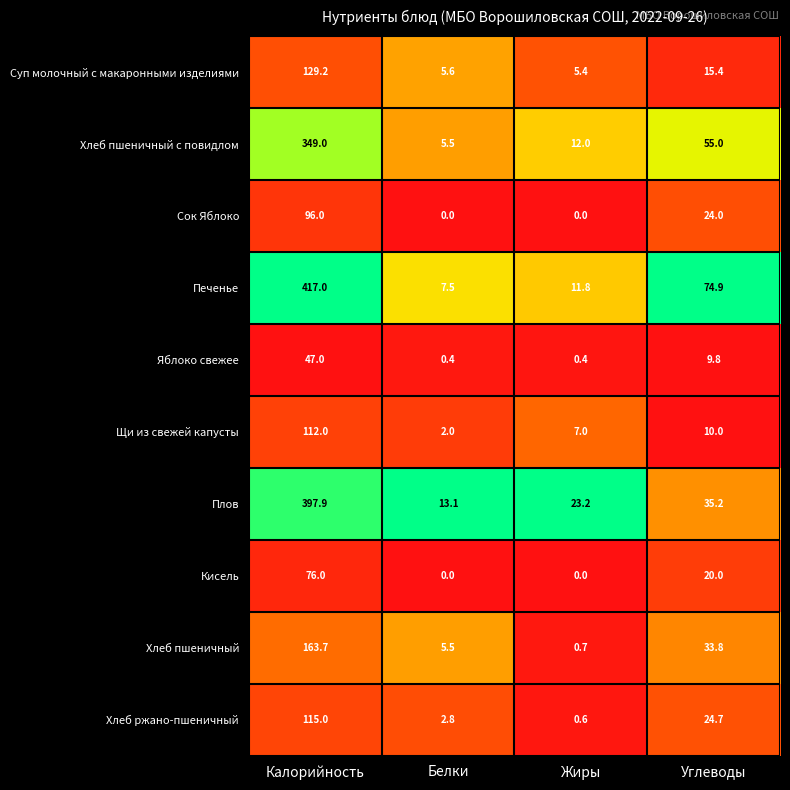

Between Жиры and Углеводы, which series saw the biggest shift?

Печенье